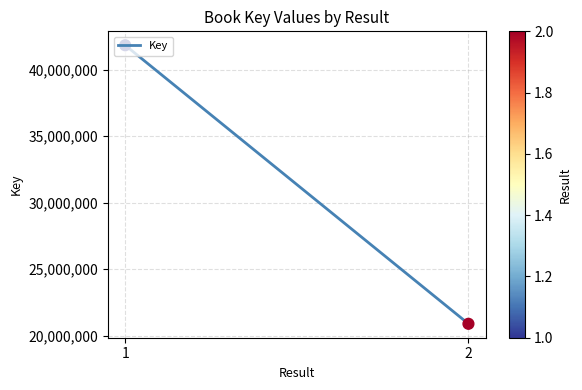

What is the change in value from 1 to 2?

-20931325